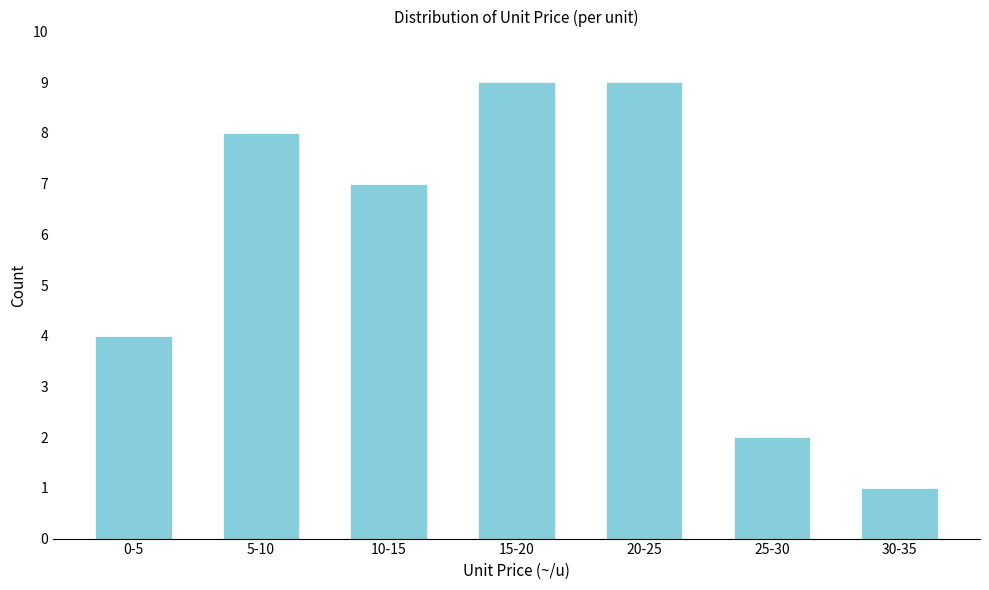

Reading left to right, extract all data points from this chart.

0-5=4	5-10=8	10-15=7	15-20=9	20-25=9	25-30=2	30-35=1